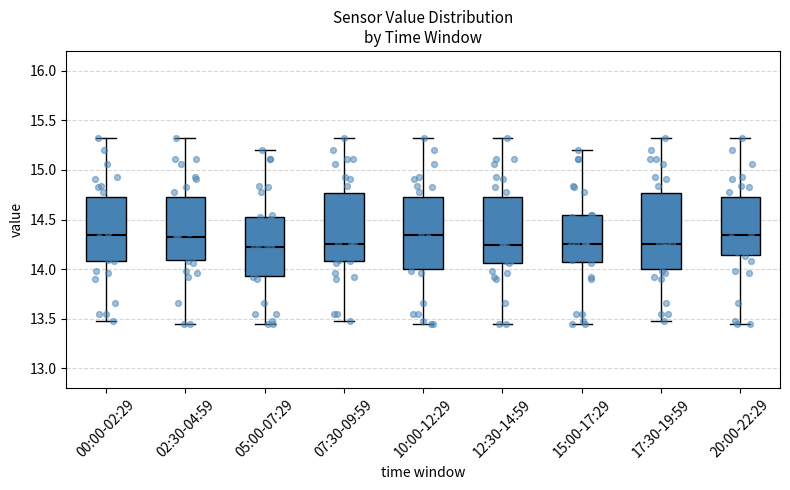

Reading left to right, transcribe this box plot: for each box, give where its median line is, the range the box spans, and where its two whiskers end, as read against the y-axis. The values are not printed on the chart, so give them approximately, as read against the axis.

00:00-02:29: median 14.35, box 14.10 to 14.70, whiskers 13.50 to 15.30
02:30-04:59: median 14.30, box 14.10 to 14.70, whiskers 13.45 to 15.30
05:00-07:29: median 14.25, box 13.95 to 14.55, whiskers 13.45 to 15.20
07:30-09:59: median 14.25, box 14.10 to 14.75, whiskers 13.50 to 15.30
10:00-12:29: median 14.35, box 14.00 to 14.70, whiskers 13.45 to 15.30
12:30-14:59: median 14.25, box 14.05 to 14.70, whiskers 13.45 to 15.30
15:00-17:29: median 14.25, box 14.05 to 14.55, whiskers 13.45 to 15.20
17:30-19:59: median 14.25, box 14.00 to 14.75, whiskers 13.50 to 15.30
20:00-22:29: median 14.35, box 14.15 to 14.70, whiskers 13.45 to 15.30